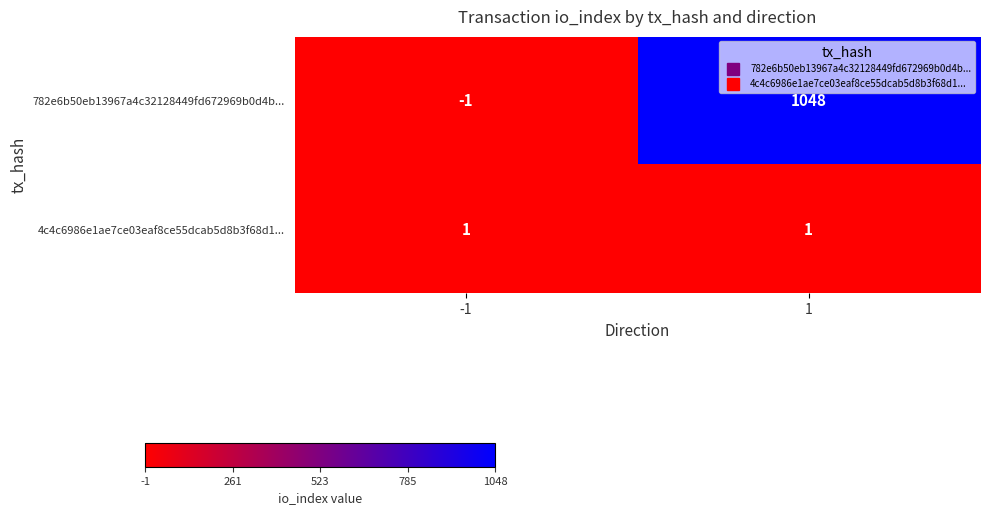

Count the number of categories in the chart.

2